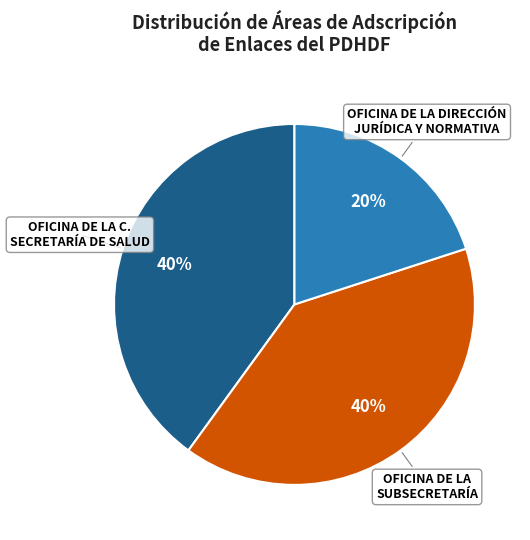

True or false: OFICINA DE LA SUBSECRETARÍA accounts for 40% of the total.

True